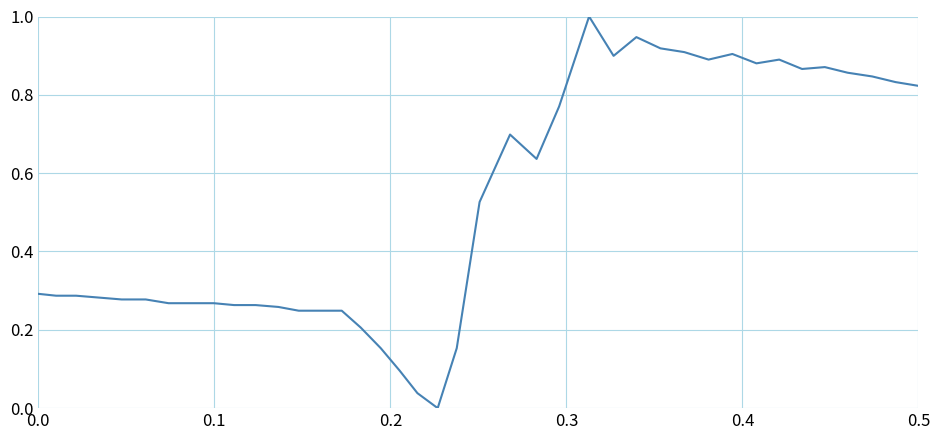

What is the maximum value shown in the chart?

1.0